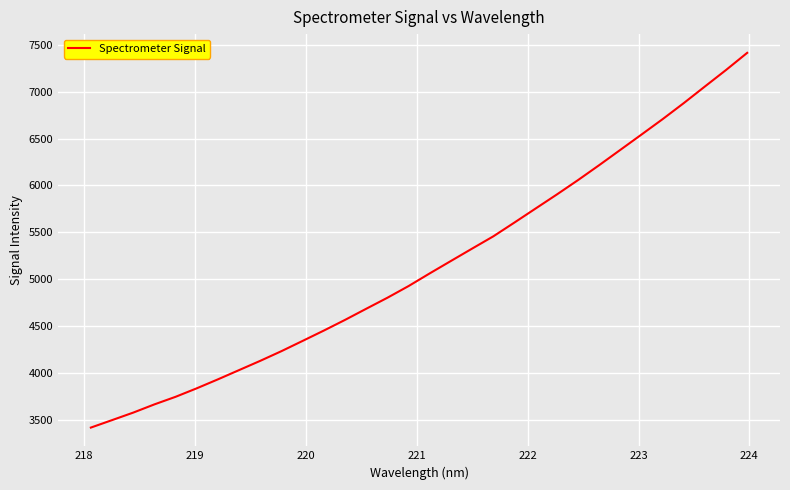

What is the maximum value shown in the chart?

7413.3